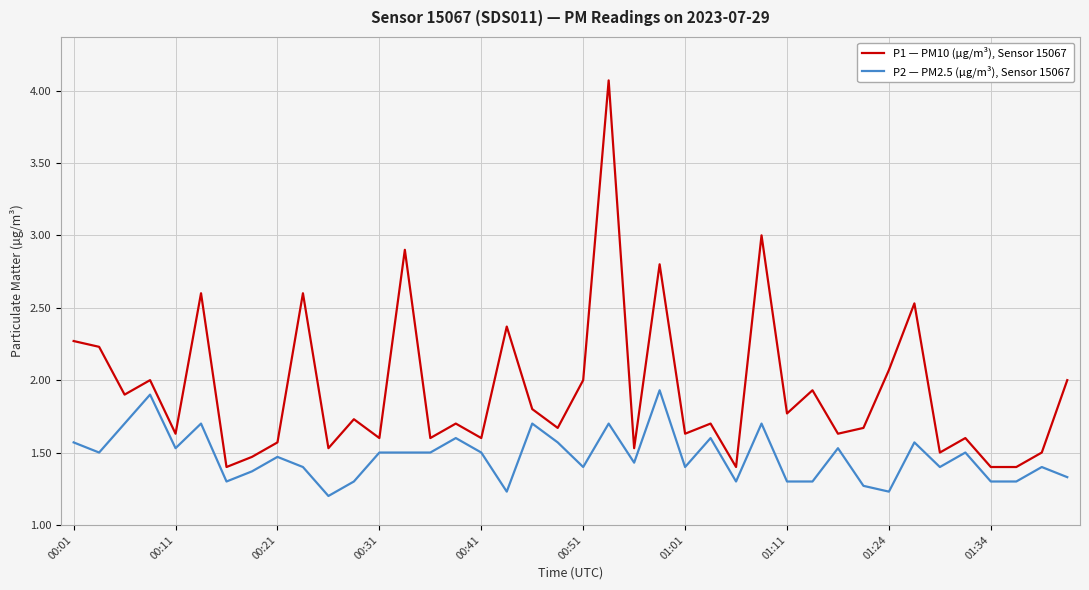

At how many categories does at least one series exceed 1?

40